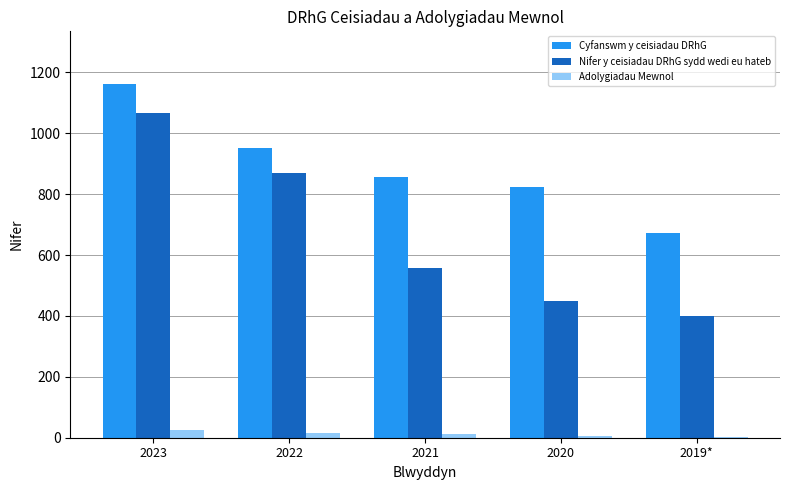

Does the chart contain stacked bars?

No